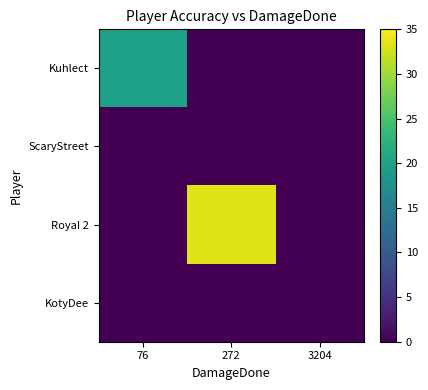

What is the total value across all series at 272?

33.3